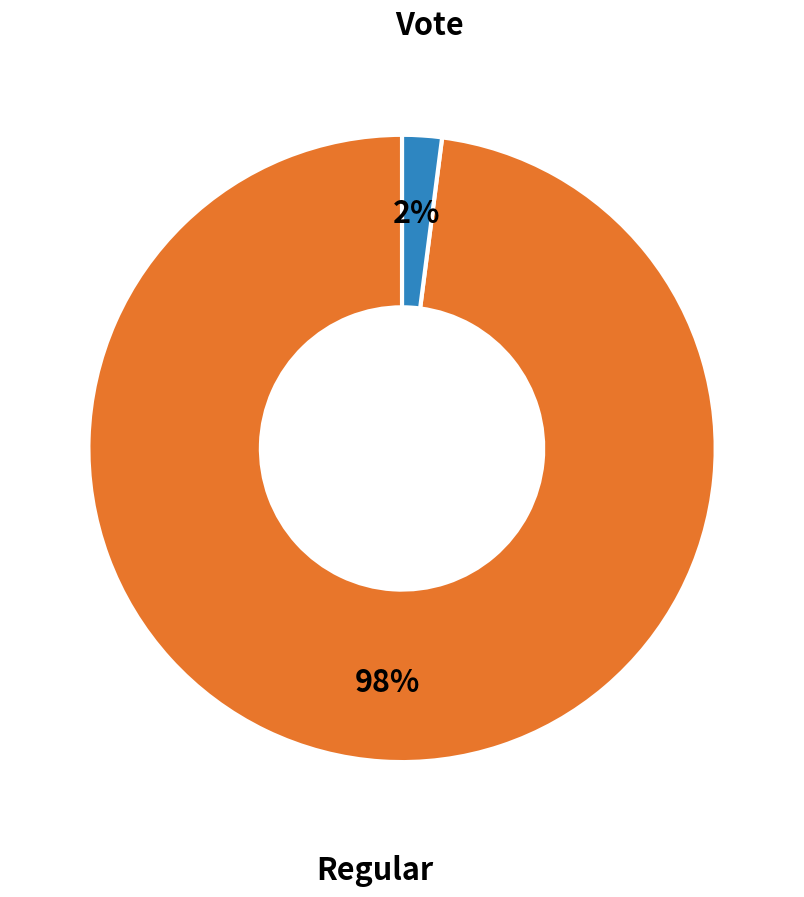

How many segments does this pie chart have?

2